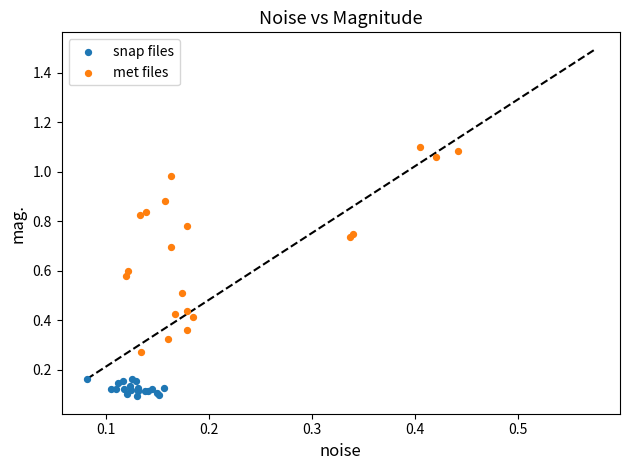

Which series has the widest spread of Y values?

met files